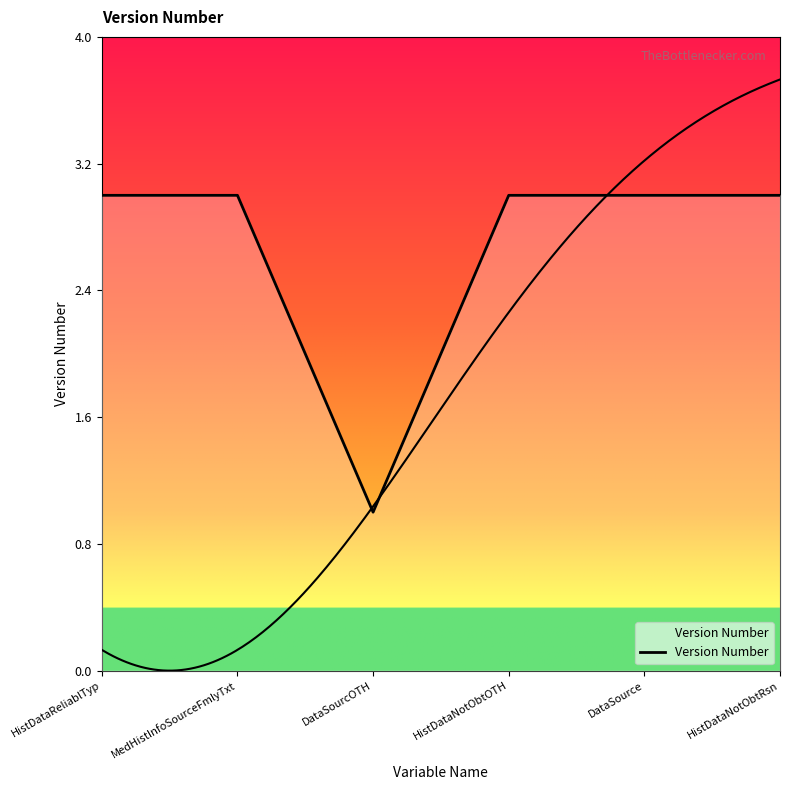

Count the number of categories in the chart.

6